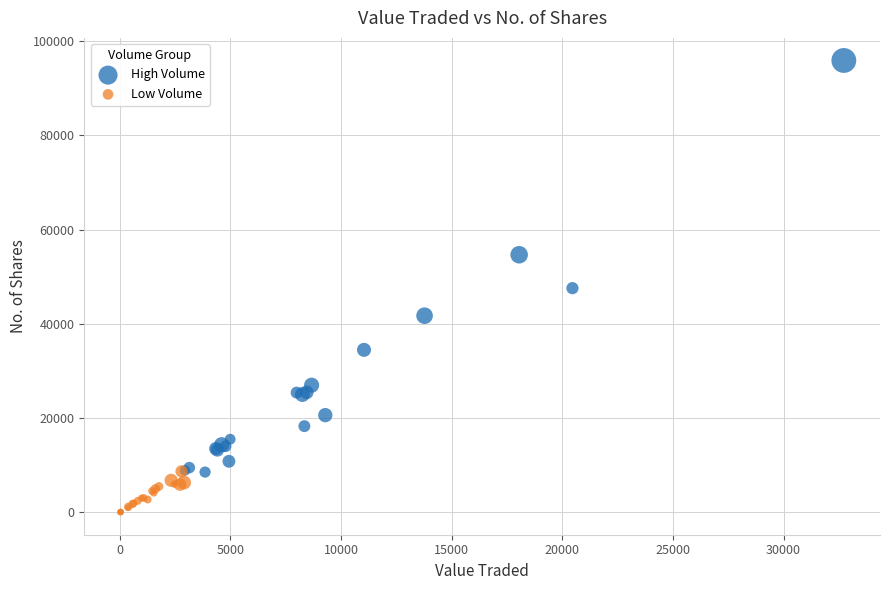

Which series reaches the minimum Y coordinate?

Low Volume